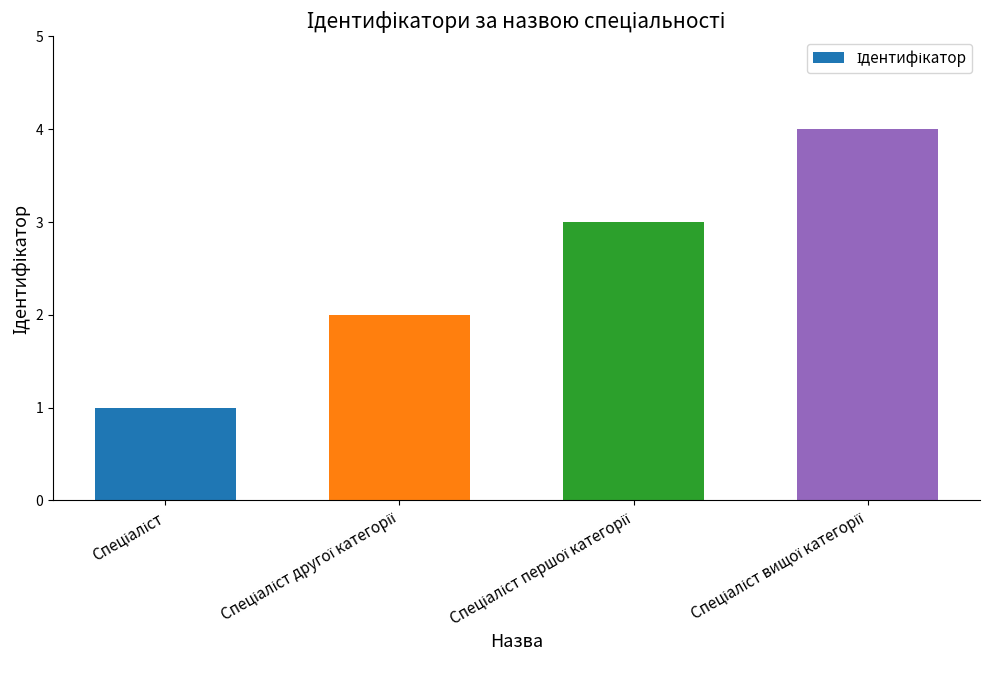

What is the difference between the maximum and minimum values?

3